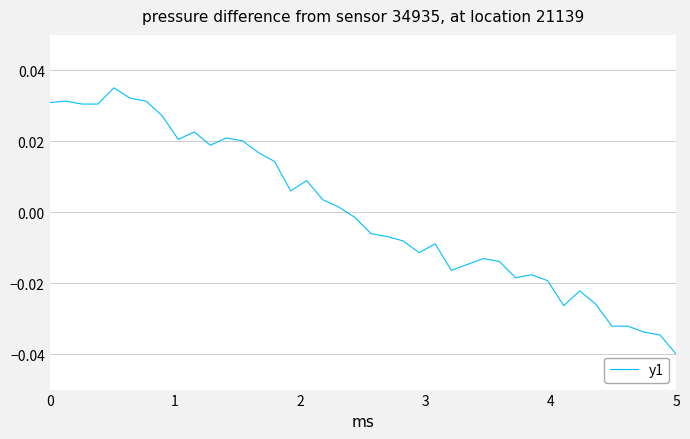

Does the chart display data point markers on the line(s)?

No